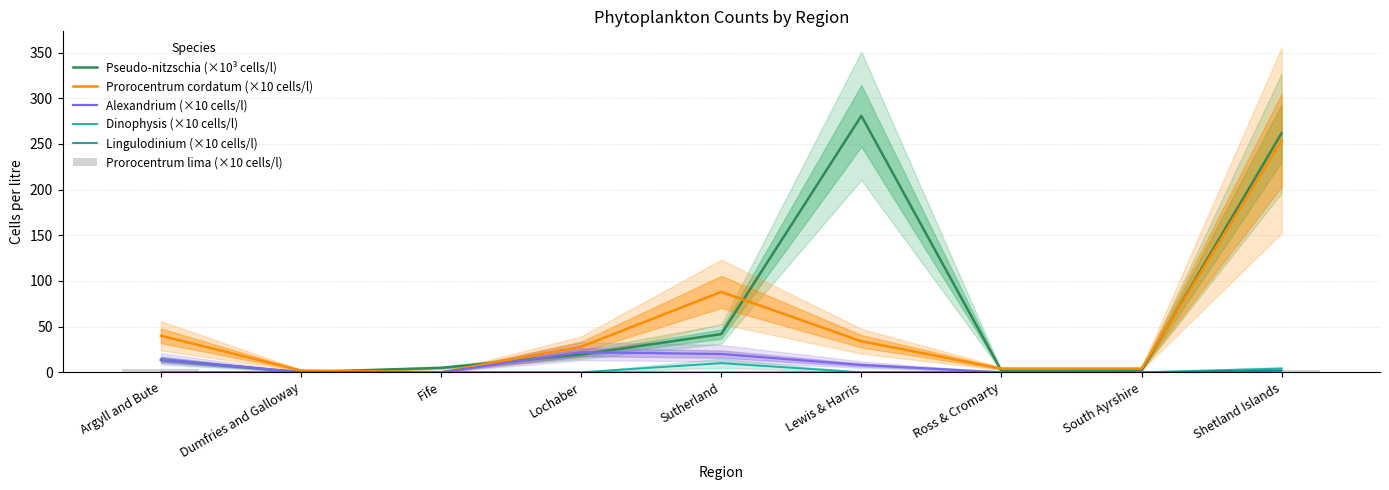

Count the Alexandrium (×10 cells/l) values in the range 0 to 14.

7